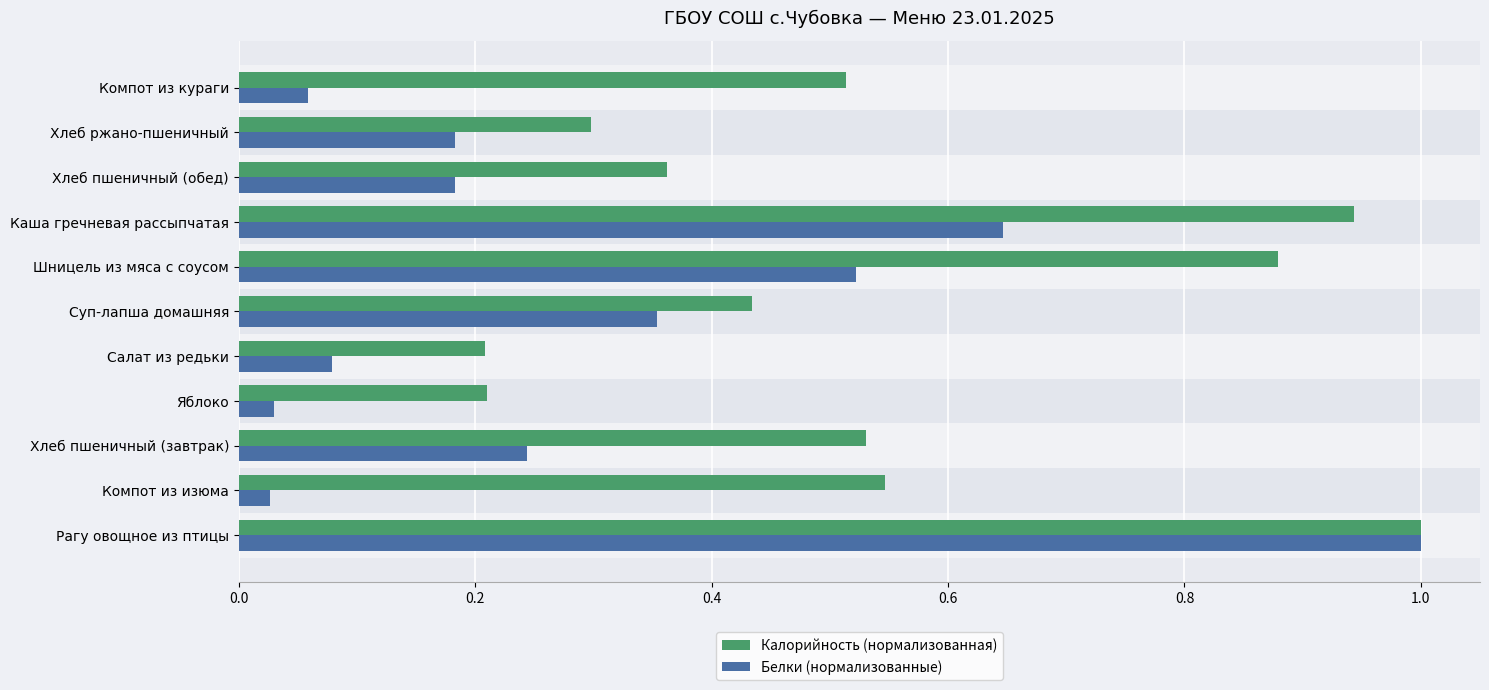

Which series has the widest spread of values?

Белки (нормализованные)